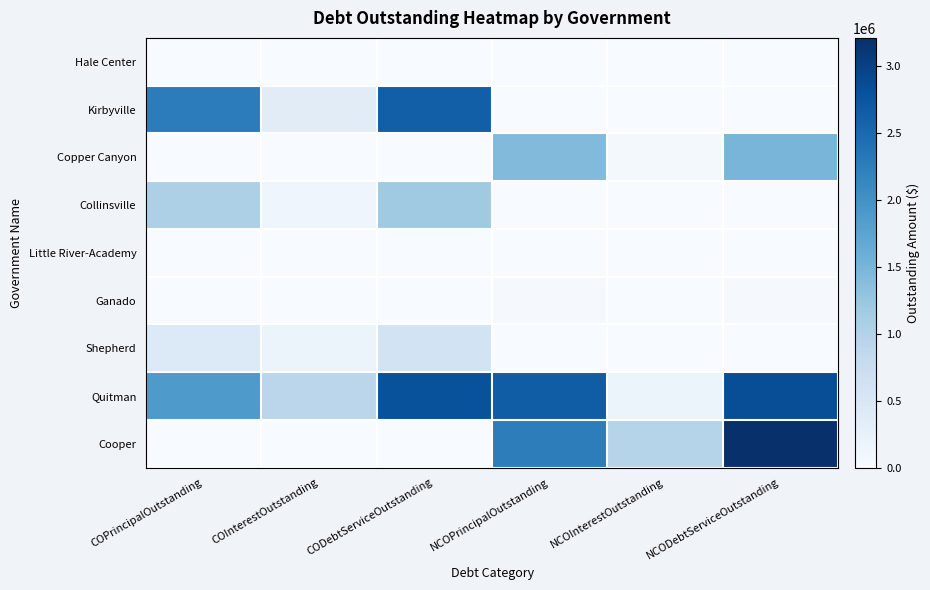

Which series has the largest total across all categories?

Quitman